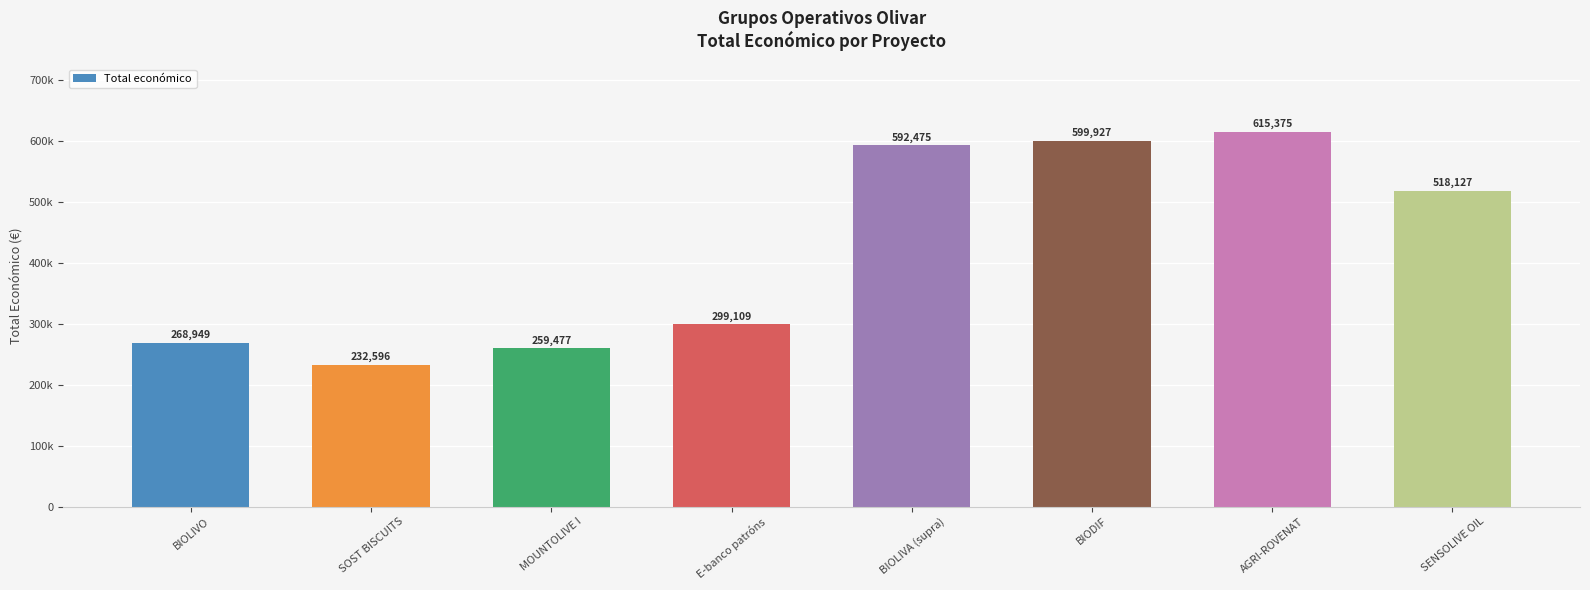

Approximately how many times larger is the value at BIOLIVA (supra) compared to SENSOLIVE OIL?

1.1